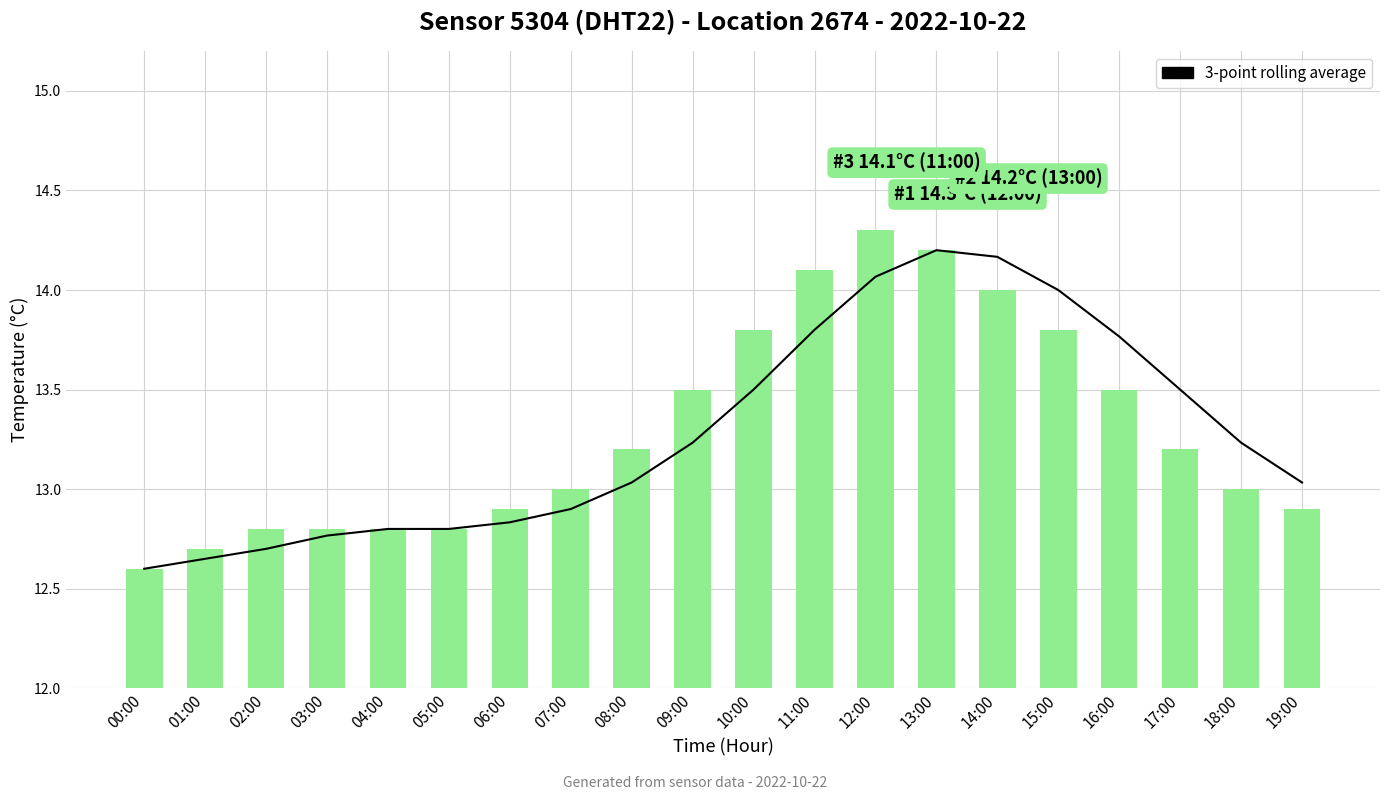

Reading left to right, what are all the values shown in this chart?

3-point rolling average: 00:00=12.6	01:00=12.6	02:00=12.7	03:00=12.8	04:00=12.8	05:00=12.8	06:00=12.8	07:00=12.9	08:00=13.0	09:00=13.2	10:00=13.5	11:00=13.8	12:00=14.1	13:00=14.2	14:00=14.2	15:00=14.0	16:00=13.8	17:00=13.5	18:00=13.2	19:00=13.0
temperature: 00:00=12.6	01:00=12.7	02:00=12.8	03:00=12.8	04:00=12.8	05:00=12.8	06:00=12.9	07:00=13.0	08:00=13.2	09:00=13.5	10:00=13.8	11:00=14.1	12:00=14.3	13:00=14.2	14:00=14.0	15:00=13.8	16:00=13.5	17:00=13.2	18:00=13.0	19:00=12.9